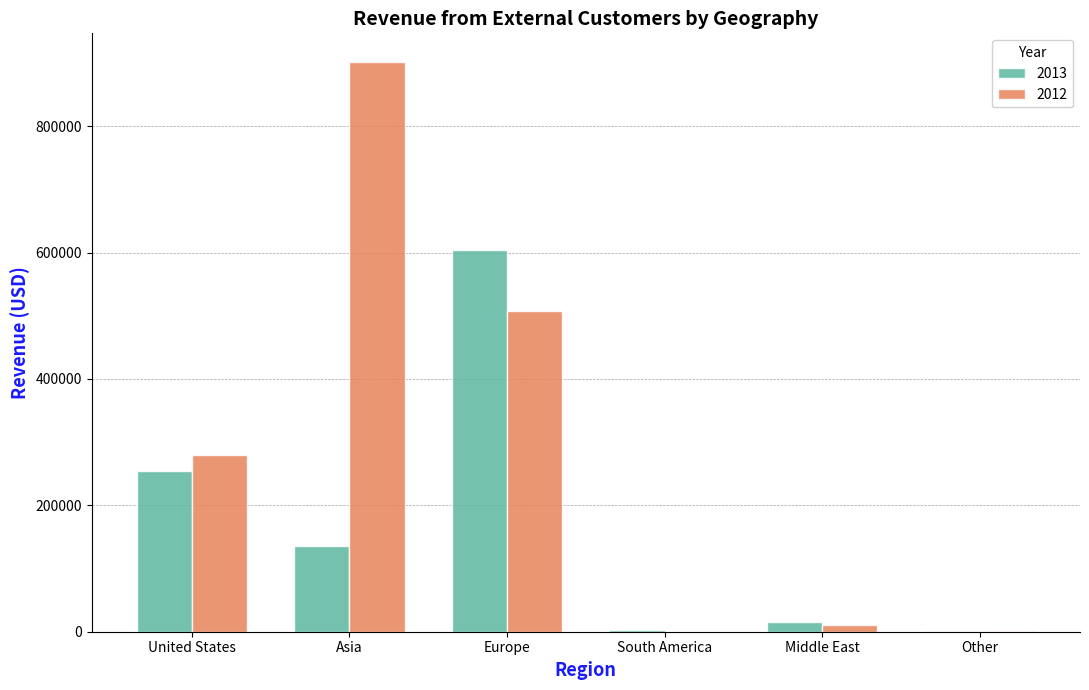

What is the total value across all series at Europe?

1112000